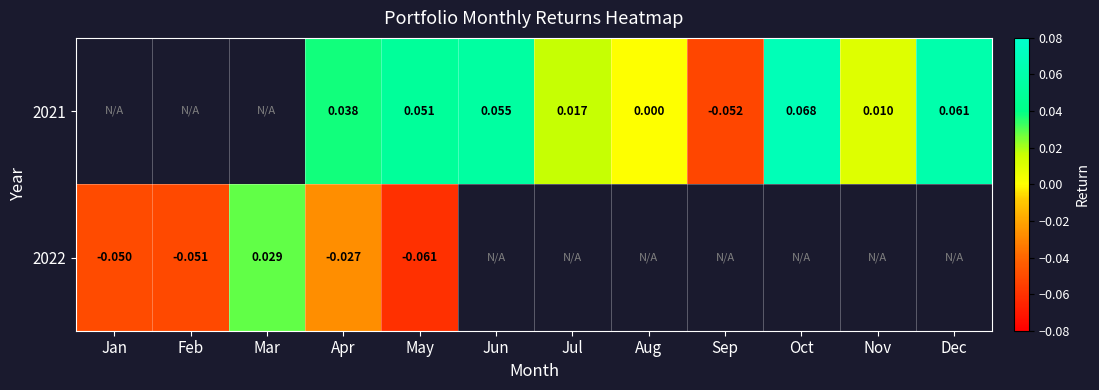

At which label is 2022 closest to 0?

Apr